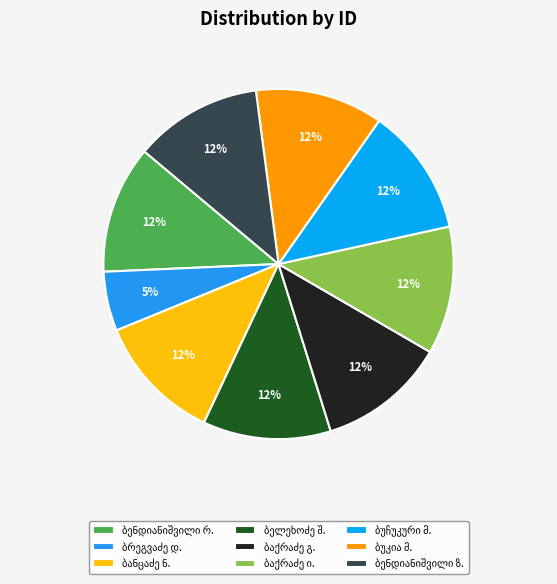

How many slices are in this pie chart?

9